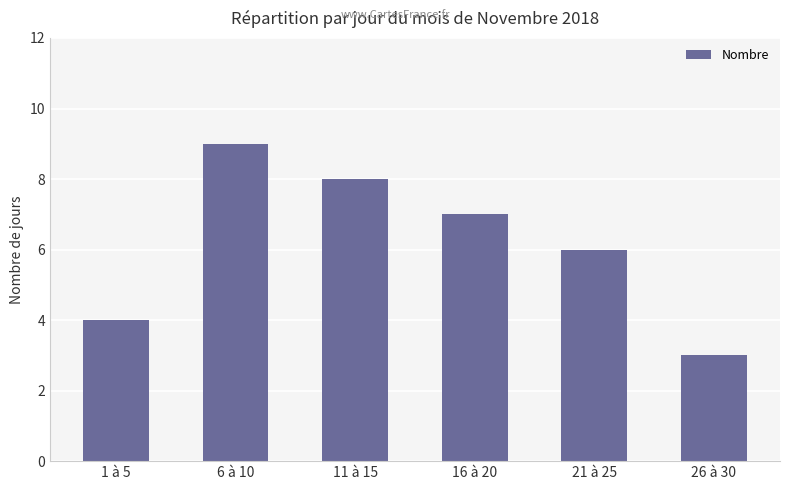

What is the greatest value displayed?

9